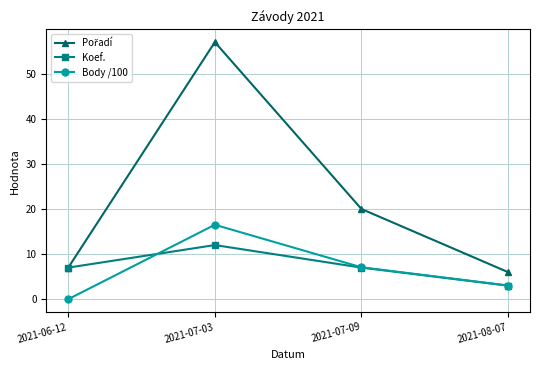

How many values in the Body /100 series exceed 7?

2